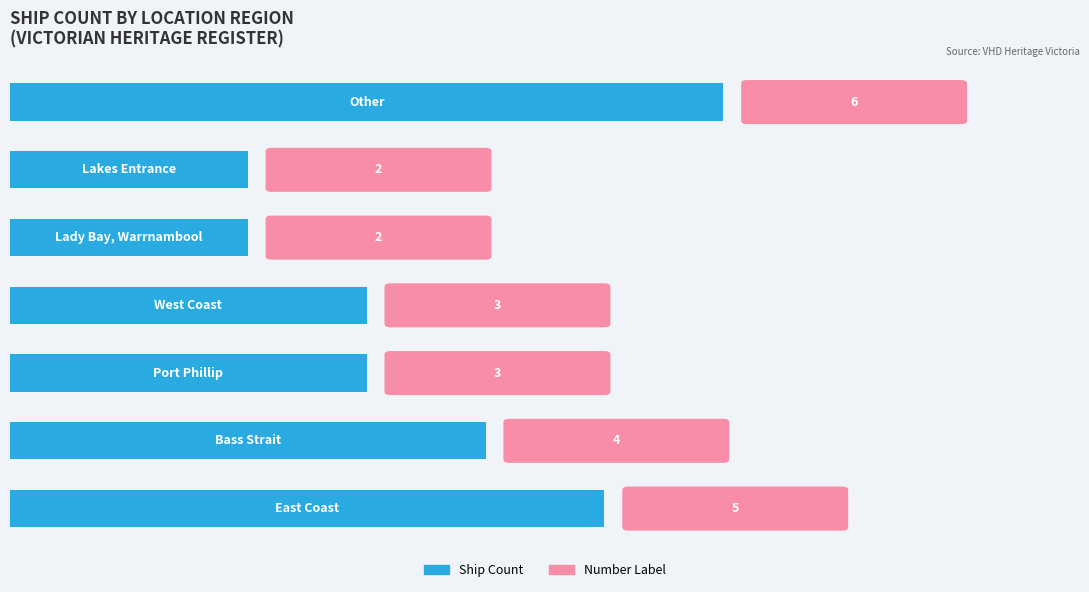

Count the values in the range 2 to 5.

6